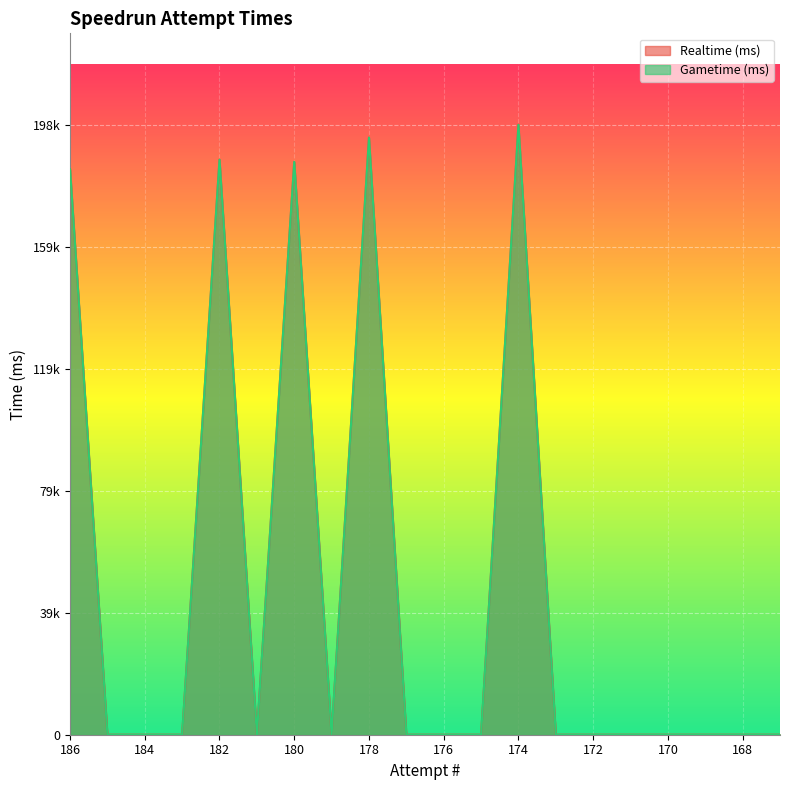

Reading left to right, transcribe all the data shown in this chart.

Realtime (ms): 186=184422	185=0	184=0	183=0	182=187522	181=0	180=186811	179=0	178=194727	177=0	176=0	175=0	174=198891	173=0	172=0	171=0	170=0	169=0	168=0	167=0
Gametime (ms): 186=184422	185=0	184=0	183=0	182=187522	181=0	180=186811	179=0	178=194727	177=0	176=0	175=0	174=198891	173=0	172=0	171=0	170=0	169=0	168=0	167=0